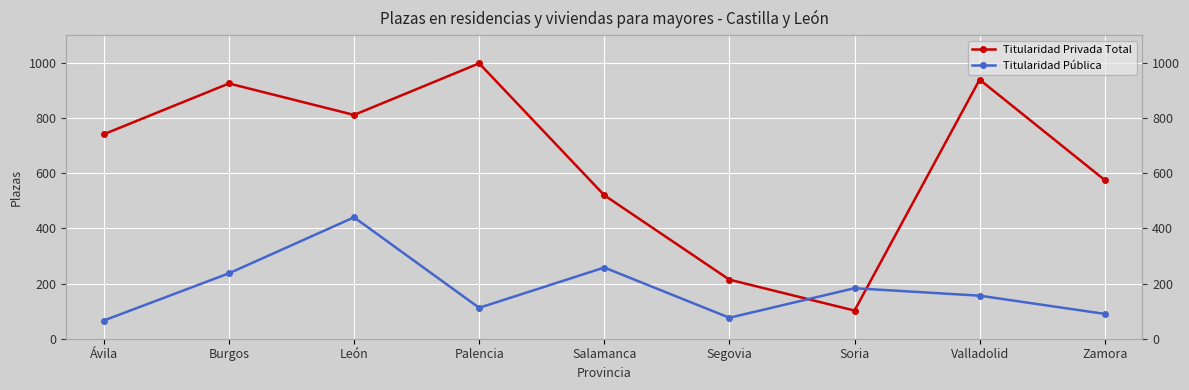

Is it true that Titularidad Privada Total equals 137 at Soria?

False